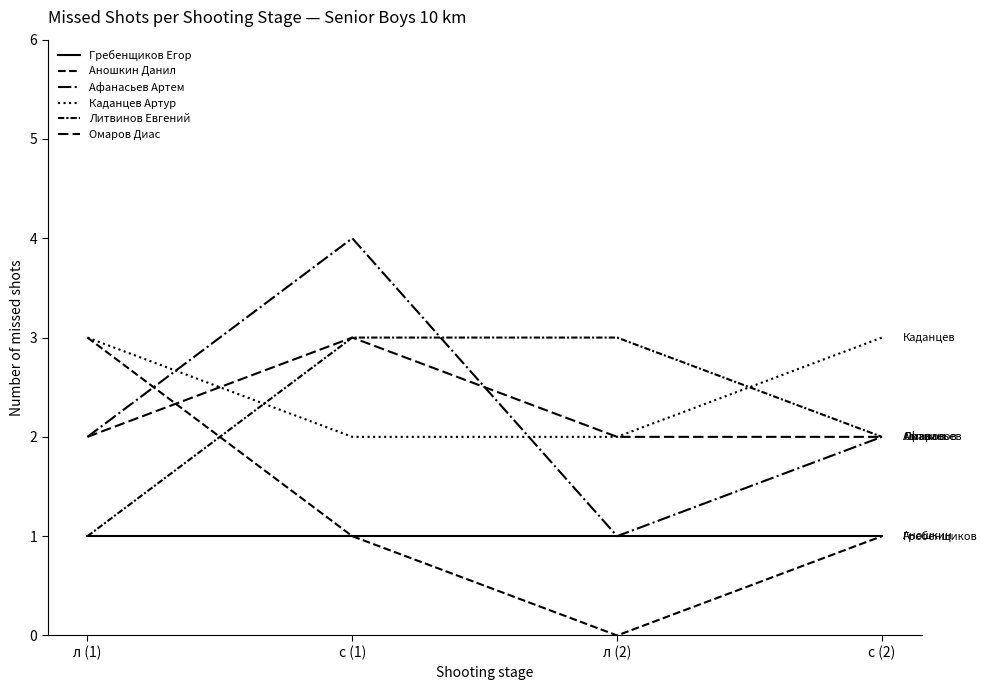

Does the chart display data point markers on the line(s)?

No